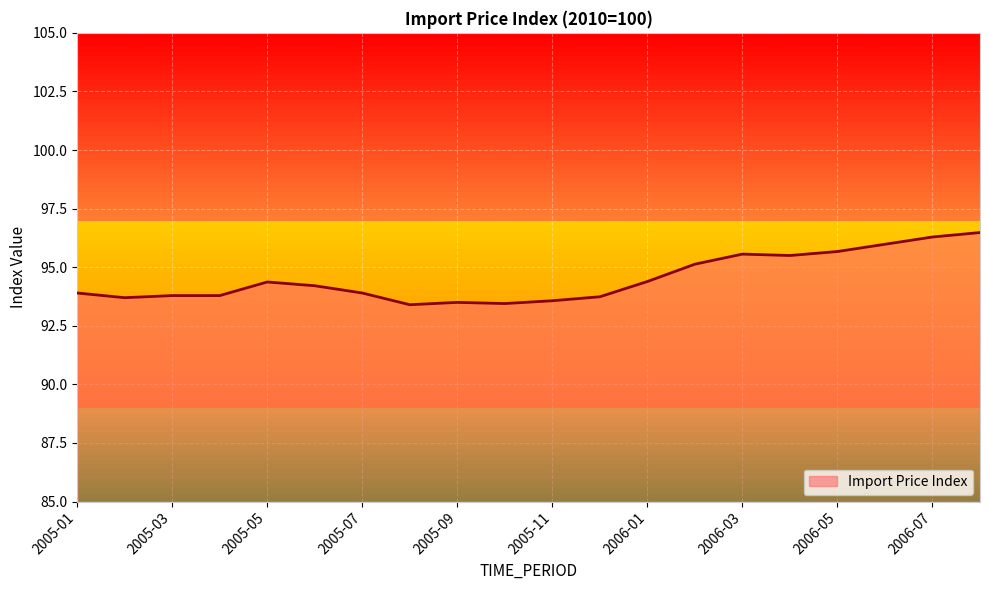

How many categories are shown in the chart?

20